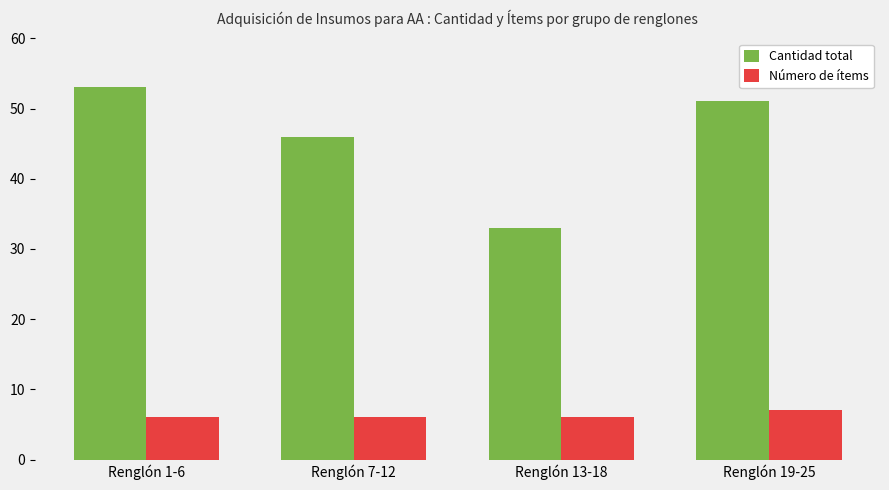

What is the spread (max minus min) of values at Renglón 13-18?

27